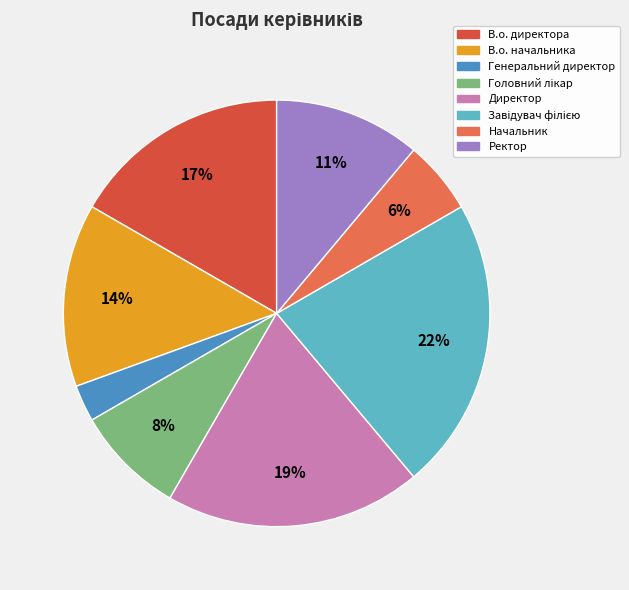

Which slice is the smallest?

Генеральний директор